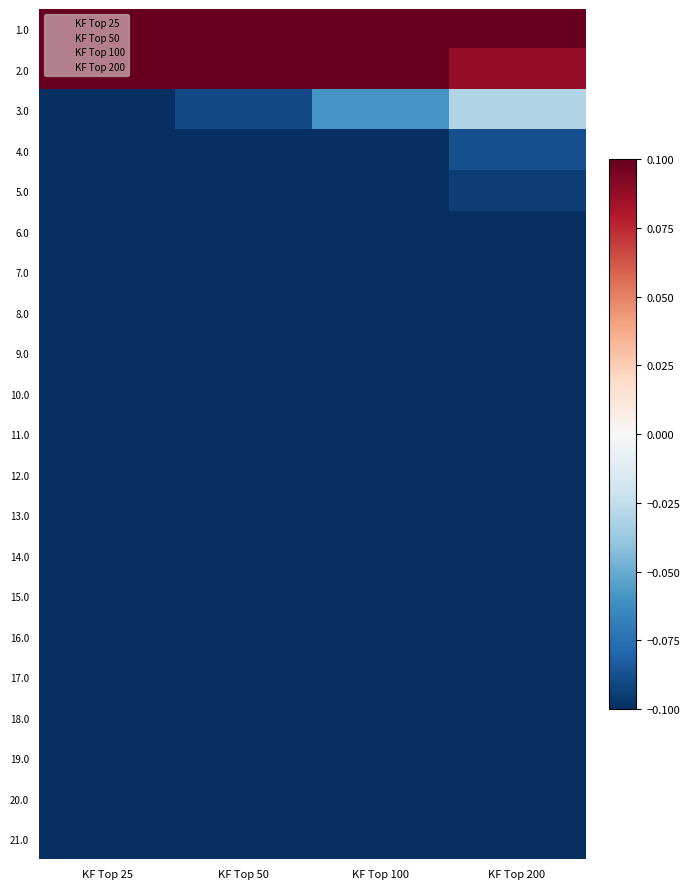

Reading left to right, transcribe all the data shown in this chart.

1.0: KF Top 25=0.1	KF Top 50=0.1	KF Top 100=0.1	KF Top 200=0.1
2.0: KF Top 25=0.1	KF Top 50=0.1	KF Top 100=0.1	KF Top 200=0.1
3.0: KF Top 25=-0.1	KF Top 50=-0.1	KF Top 100=-0.1	KF Top 200=-0.0
4.0: KF Top 25=-0.1	KF Top 50=-0.1	KF Top 100=-0.1	KF Top 200=-0.1
5.0: KF Top 25=-0.1	KF Top 50=-0.1	KF Top 100=-0.1	KF Top 200=-0.1
6.0: KF Top 25=-0.1	KF Top 50=-0.1	KF Top 100=-0.1	KF Top 200=-0.1
7.0: KF Top 25=-0.1	KF Top 50=-0.1	KF Top 100=-0.1	KF Top 200=-0.1
8.0: KF Top 25=-0.1	KF Top 50=-0.1	KF Top 100=-0.1	KF Top 200=-0.1
9.0: KF Top 25=-0.1	KF Top 50=-0.1	KF Top 100=-0.1	KF Top 200=-0.1
10.0: KF Top 25=-0.1	KF Top 50=-0.1	KF Top 100=-0.1	KF Top 200=-0.1
11.0: KF Top 25=-0.1	KF Top 50=-0.1	KF Top 100=-0.1	KF Top 200=-0.1
12.0: KF Top 25=-0.1	KF Top 50=-0.1	KF Top 100=-0.1	KF Top 200=-0.1
13.0: KF Top 25=-0.1	KF Top 50=-0.1	KF Top 100=-0.1	KF Top 200=-0.1
14.0: KF Top 25=-0.1	KF Top 50=-0.1	KF Top 100=-0.1	KF Top 200=-0.1
15.0: KF Top 25=-0.1	KF Top 50=-0.1	KF Top 100=-0.1	KF Top 200=-0.1
16.0: KF Top 25=-0.1	KF Top 50=-0.1	KF Top 100=-0.1	KF Top 200=-0.1
17.0: KF Top 25=-0.1	KF Top 50=-0.1	KF Top 100=-0.1	KF Top 200=-0.1
18.0: KF Top 25=-0.1	KF Top 50=-0.1	KF Top 100=-0.1	KF Top 200=-0.1
19.0: KF Top 25=-0.1	KF Top 50=-0.1	KF Top 100=-0.1	KF Top 200=-0.1
20.0: KF Top 25=-0.1	KF Top 50=-0.1	KF Top 100=-0.1	KF Top 200=-0.1
21.0: KF Top 25=-0.1	KF Top 50=-0.1	KF Top 100=-0.1	KF Top 200=-0.1